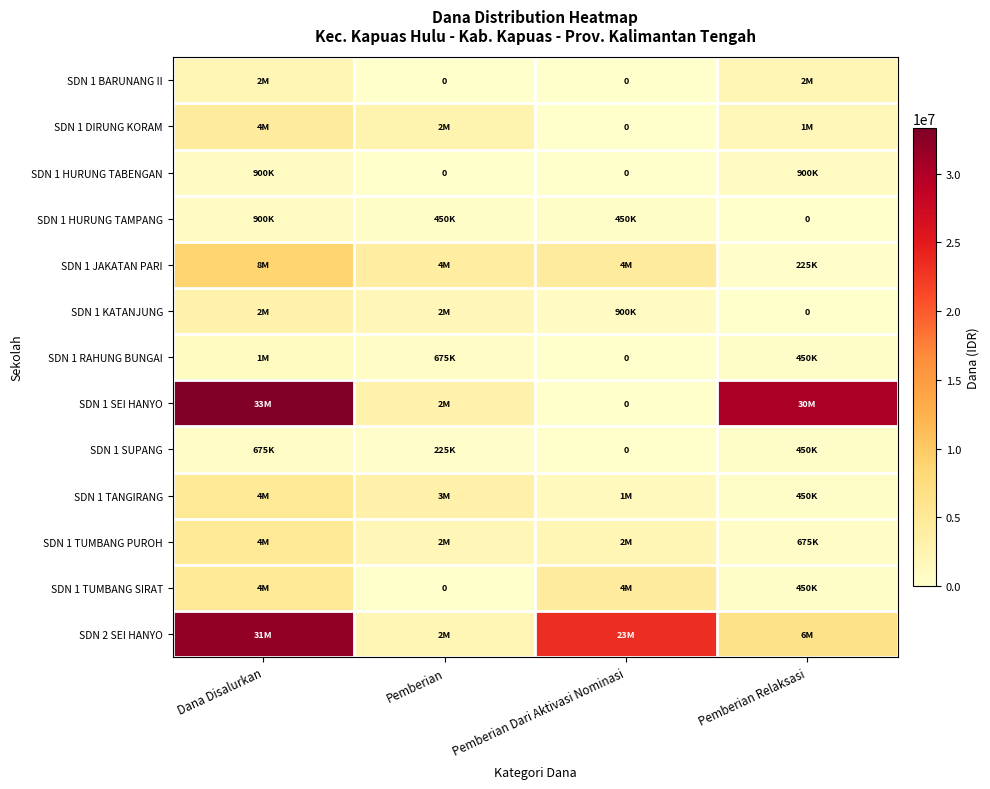

What is the approximate value of SDN 1 KATANJUNG at Dana Disalurkan, to the nearest 10?

2925000